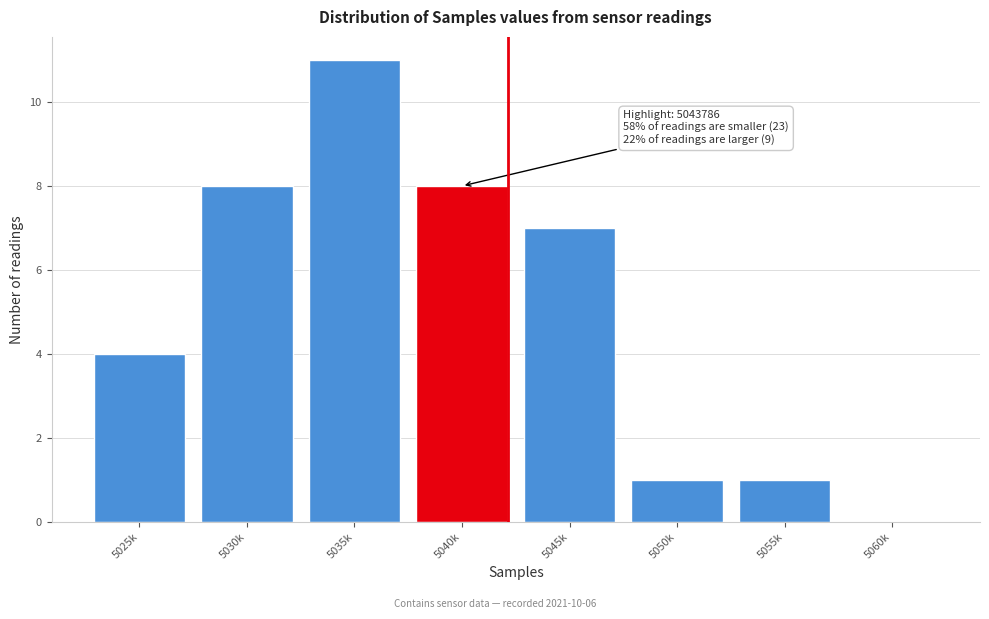

Reading left to right, extract all data points from this chart.

5025k=4	5030k=8	5035k=11	5040k=8	5045k=7	5050k=1	5055k=1	5060k=0